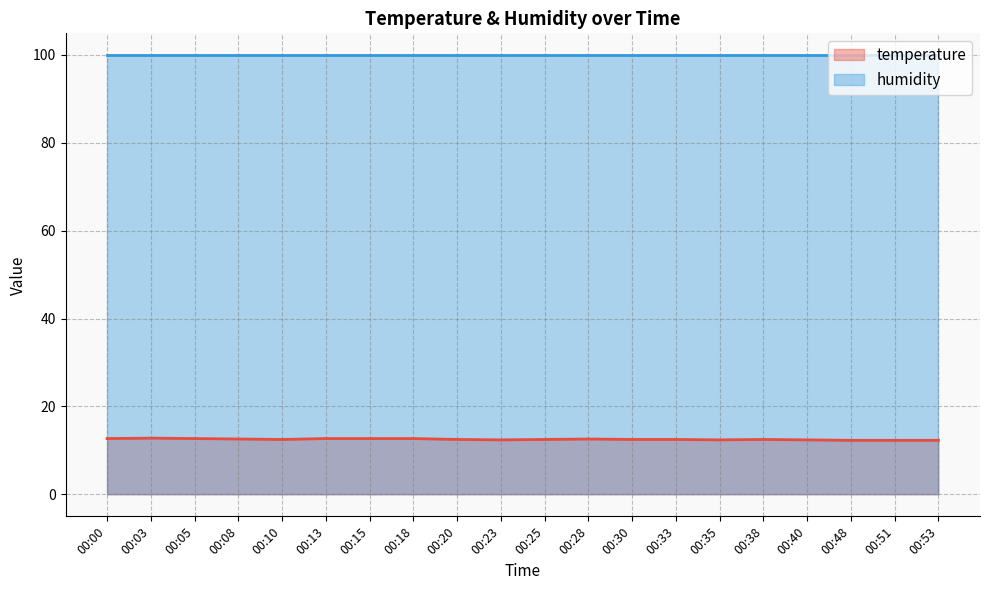

What is the change in value from 00:25 to 00:53?

-0.2